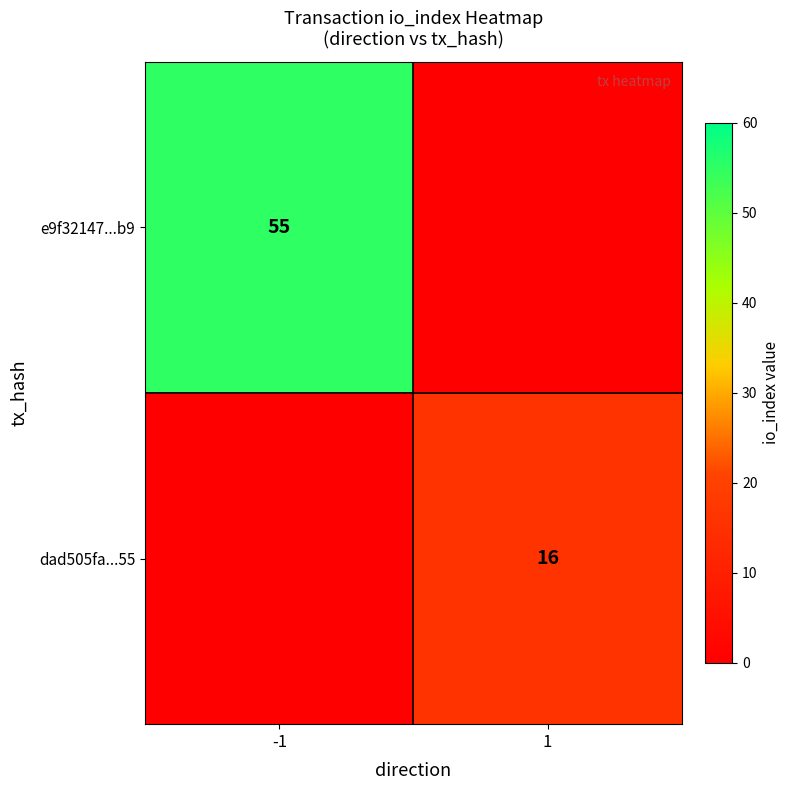

The value of e9f32147...b9 at -1 is 55. True or false?

True